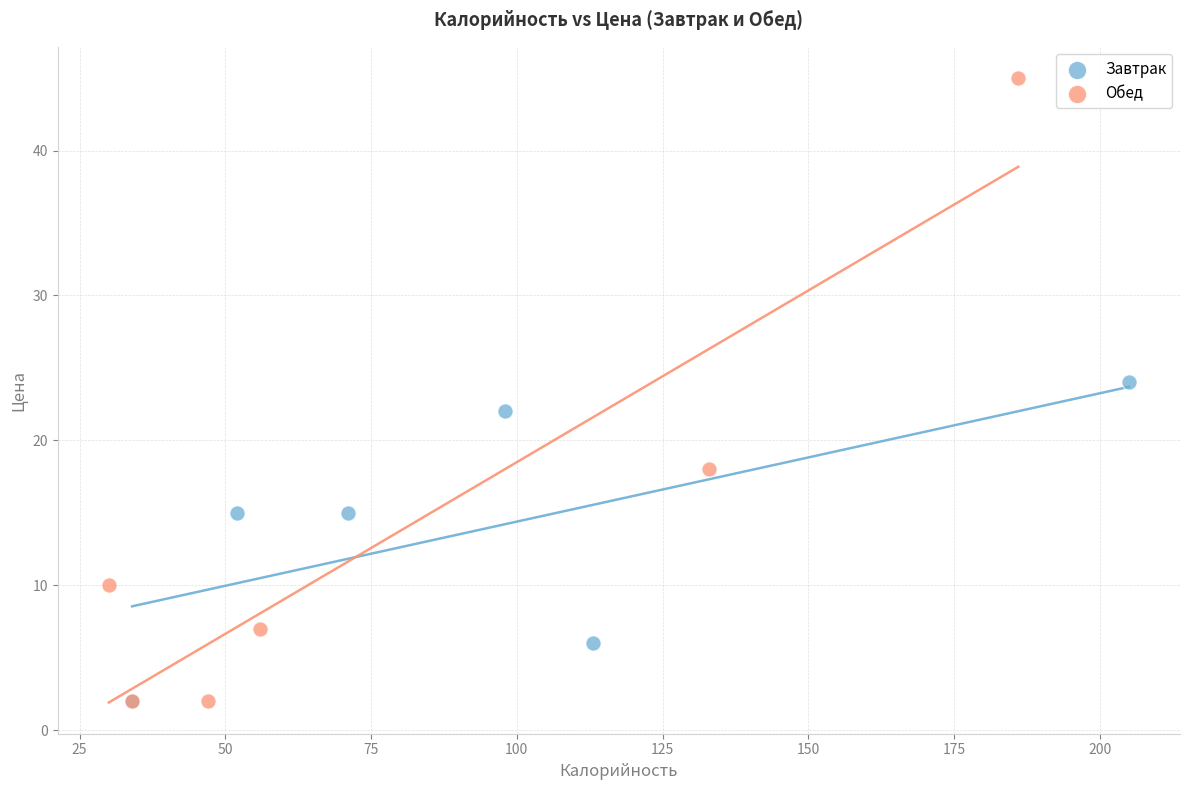

Which series has the widest spread of Y values?

Обед